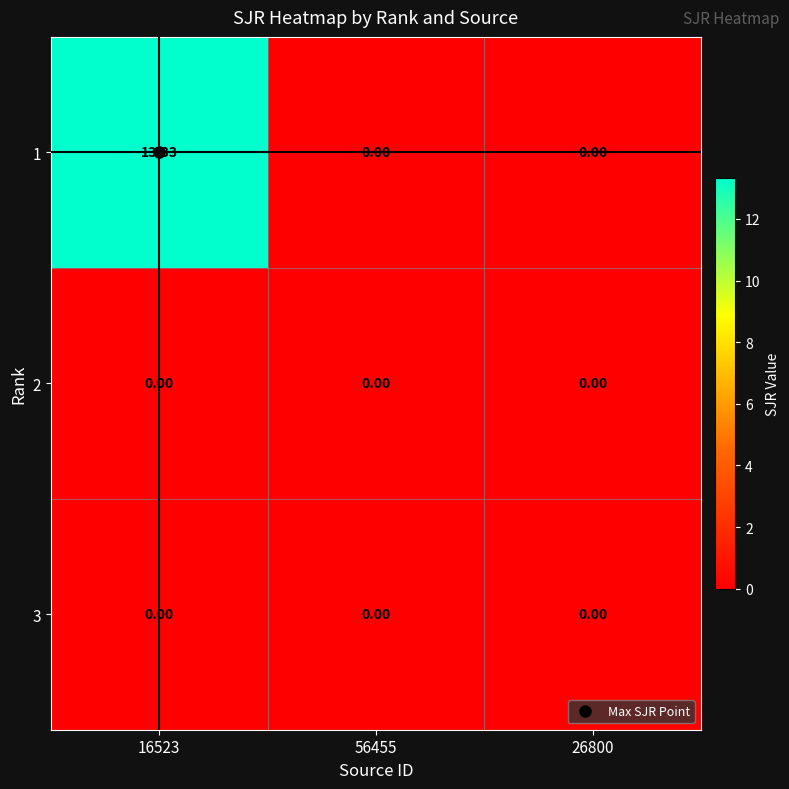

Is the value of 3 at 26800 greater than the value of 1 at 16523?

No